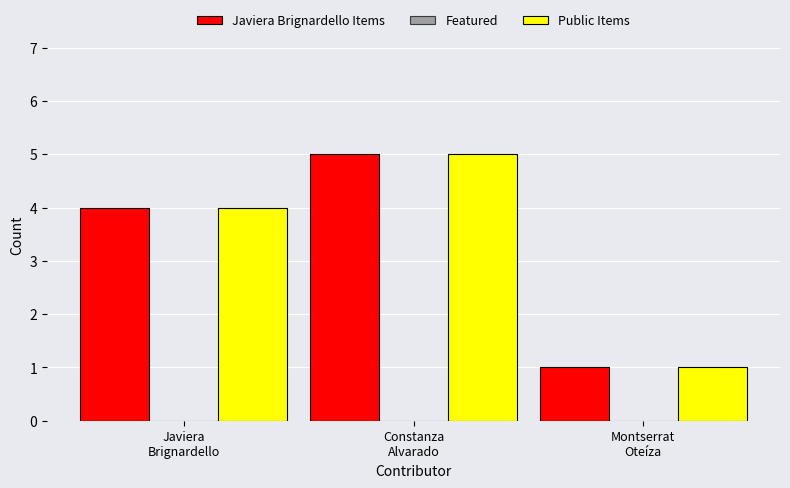

Where is Public Items nearest to the value 3?

Javiera
Brignardello